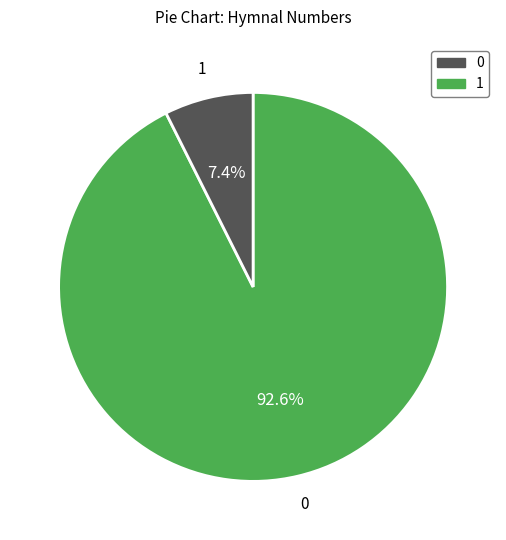

To the nearest percent, what is the difference between the largest and smallest slice percentages?

85%